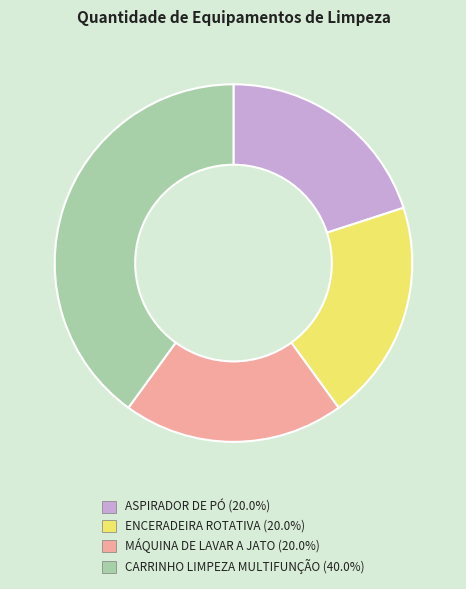

Does any single category account for the majority?

No